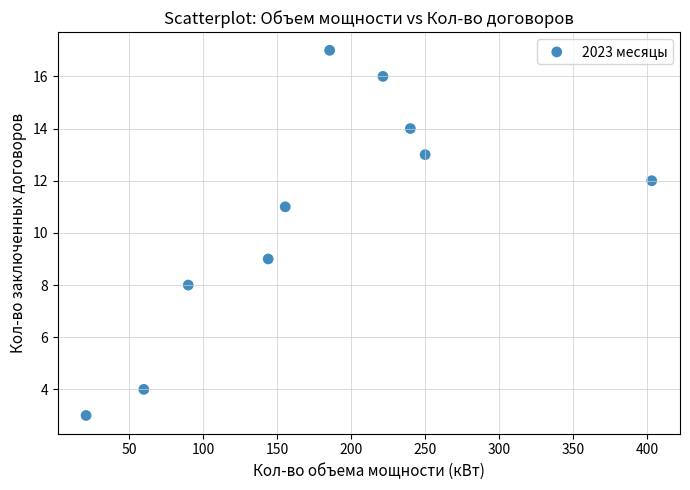

What is the range of Y values (max minus min)?

14